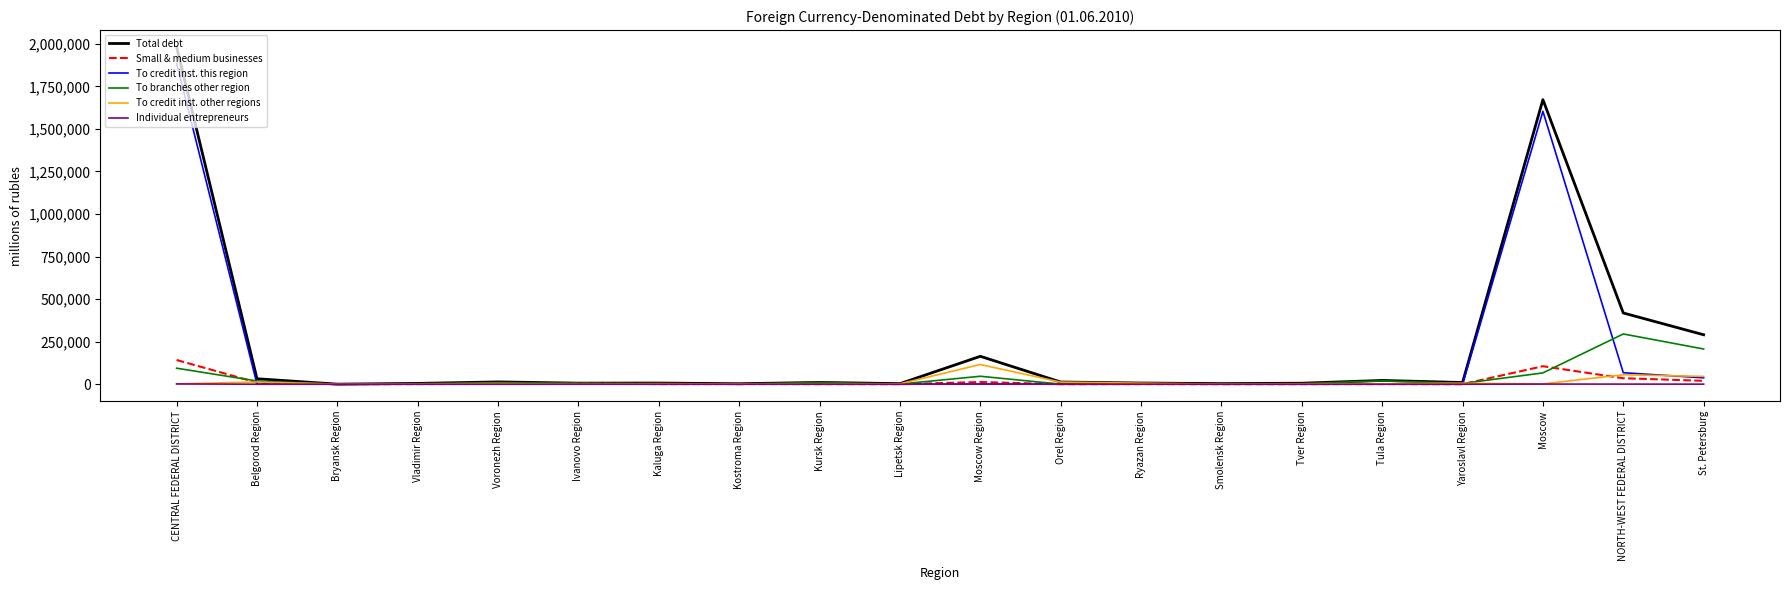

Which series changed the most between Ryazan Region and NORTH-WEST FEDERAL DISTRICT?

Total debt